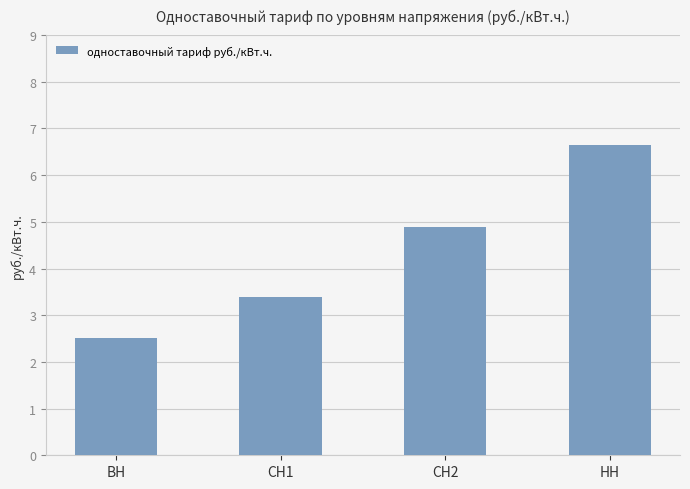

Are the bars horizontal?

No